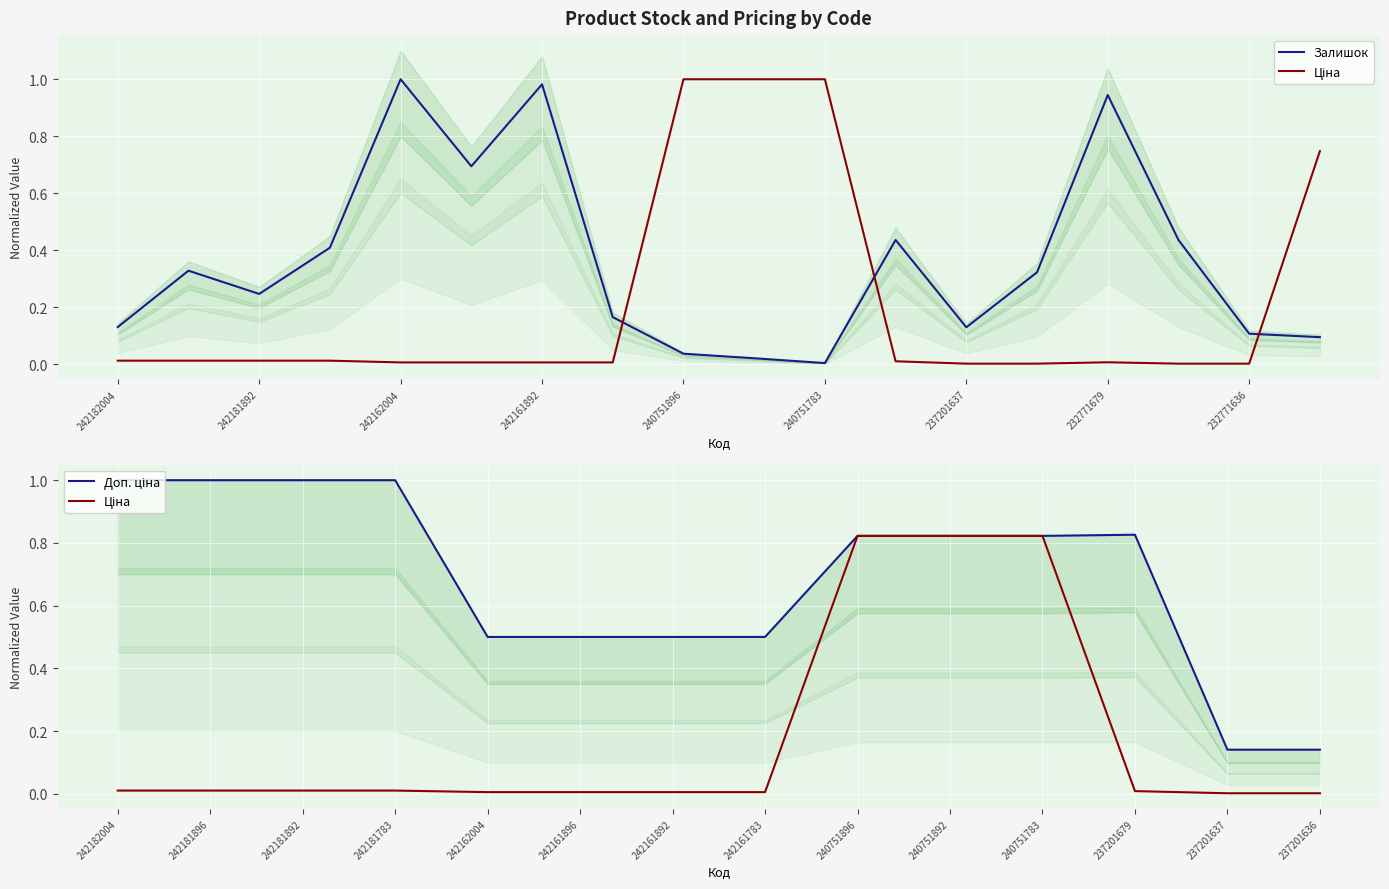

True or false: Залишок and Ціна cross at least once.

True